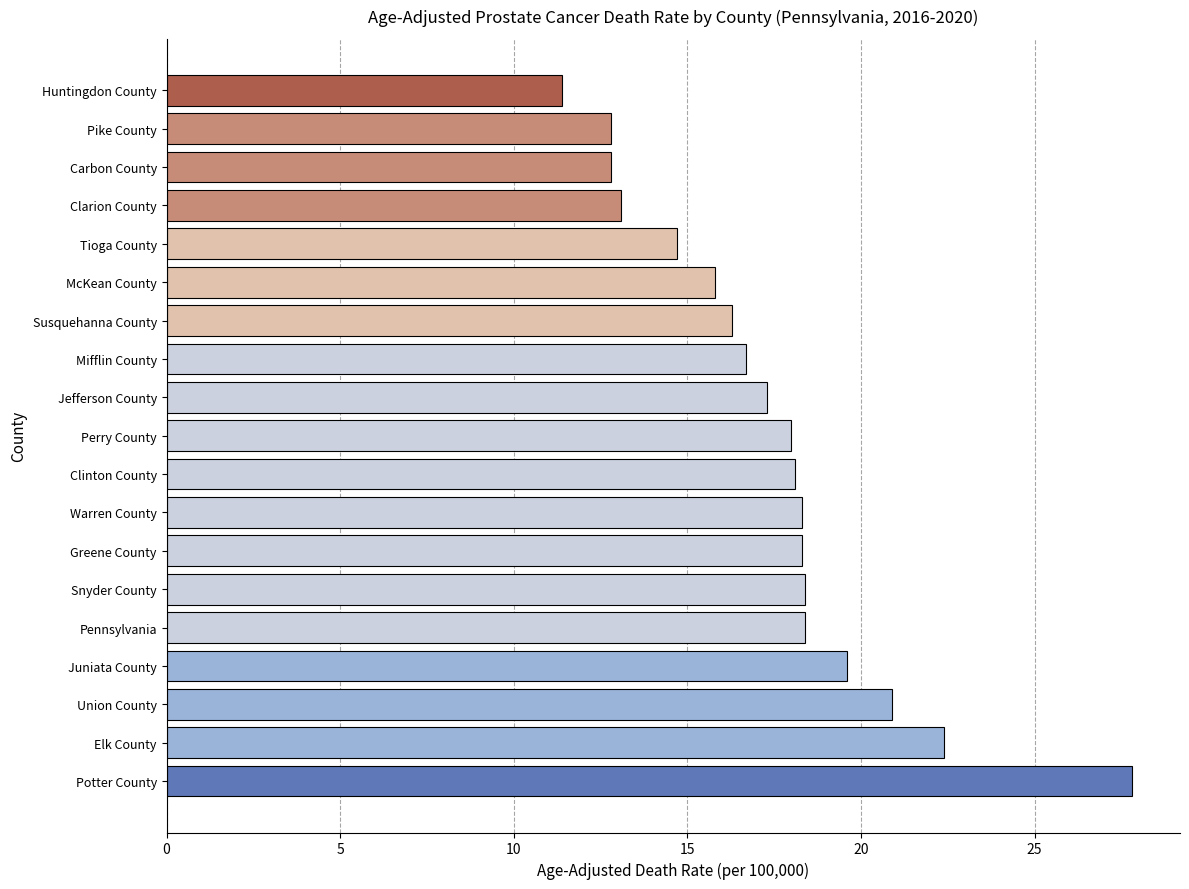

Is it true that the value at Union County is 36.4?

False